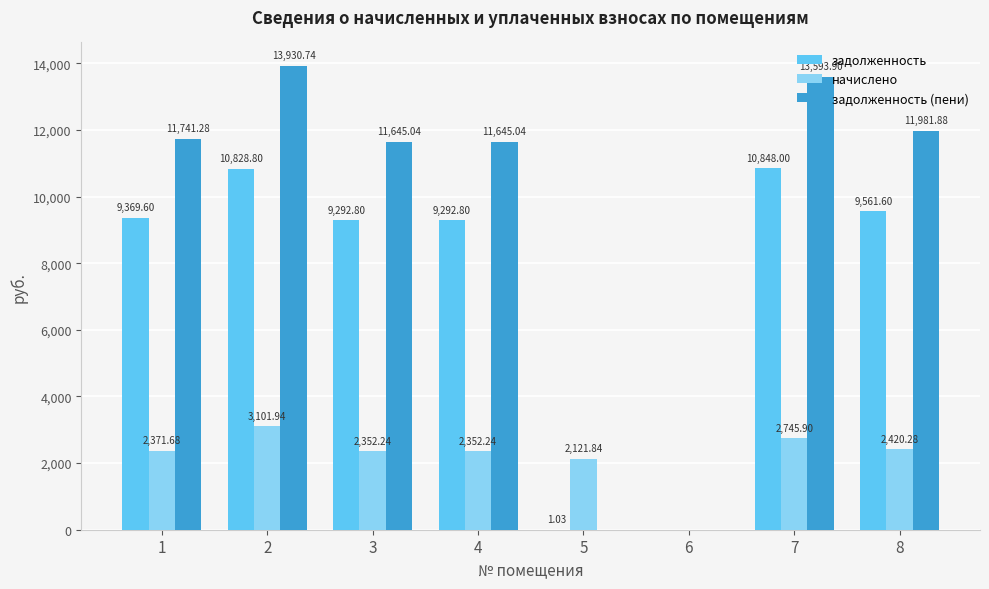

True or false: задолженность has a value of 3728.5 at 8.

False